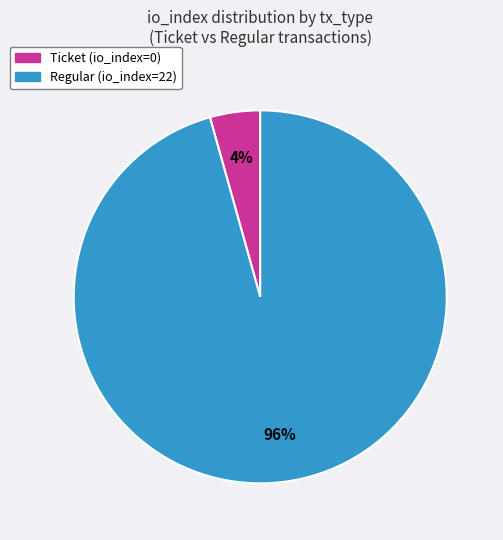

What percentage is the Ticket (io_index=0) slice, to the nearest percent?

4%